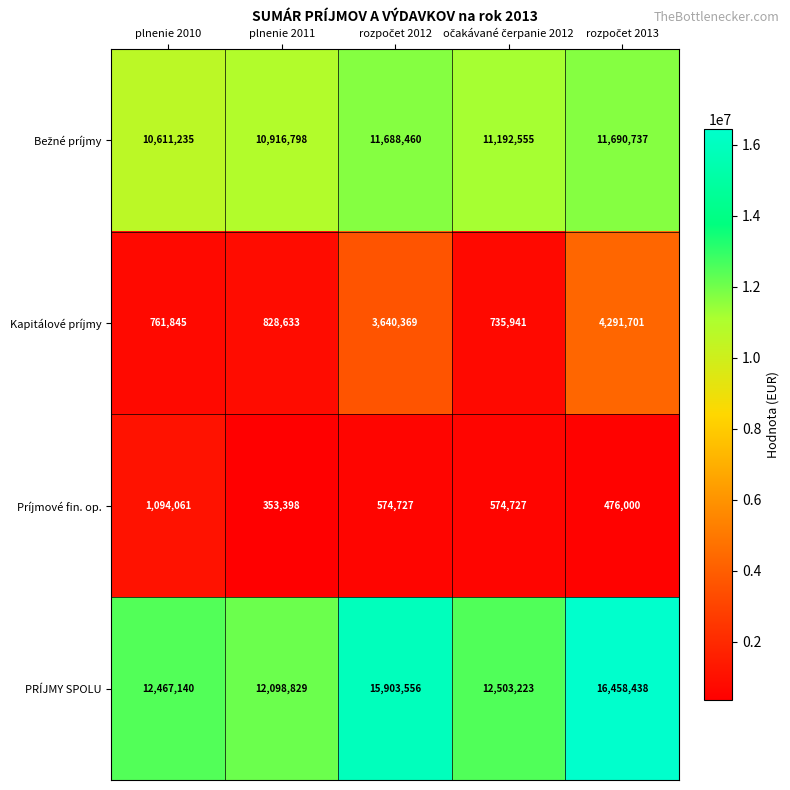

At how many categories does at least one series exceed 6209366?

5